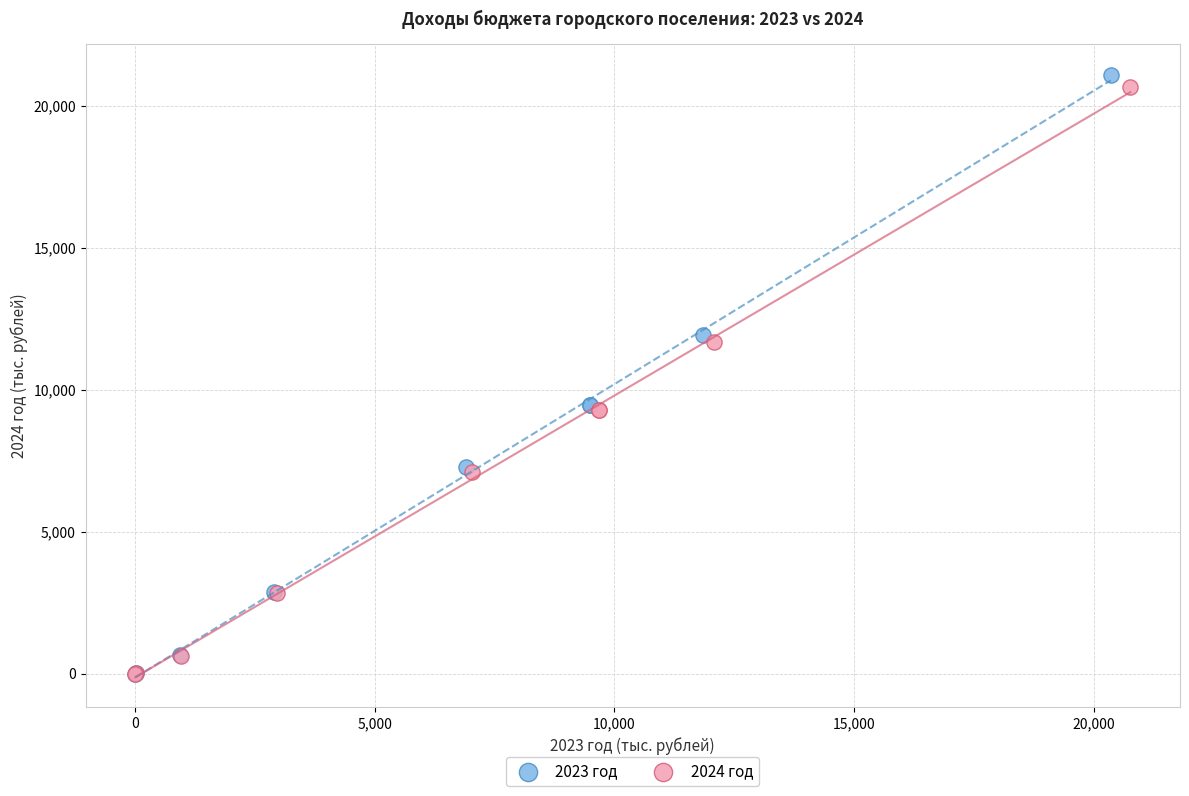

Which series has the largest Y range (max minus min)?

2023 год